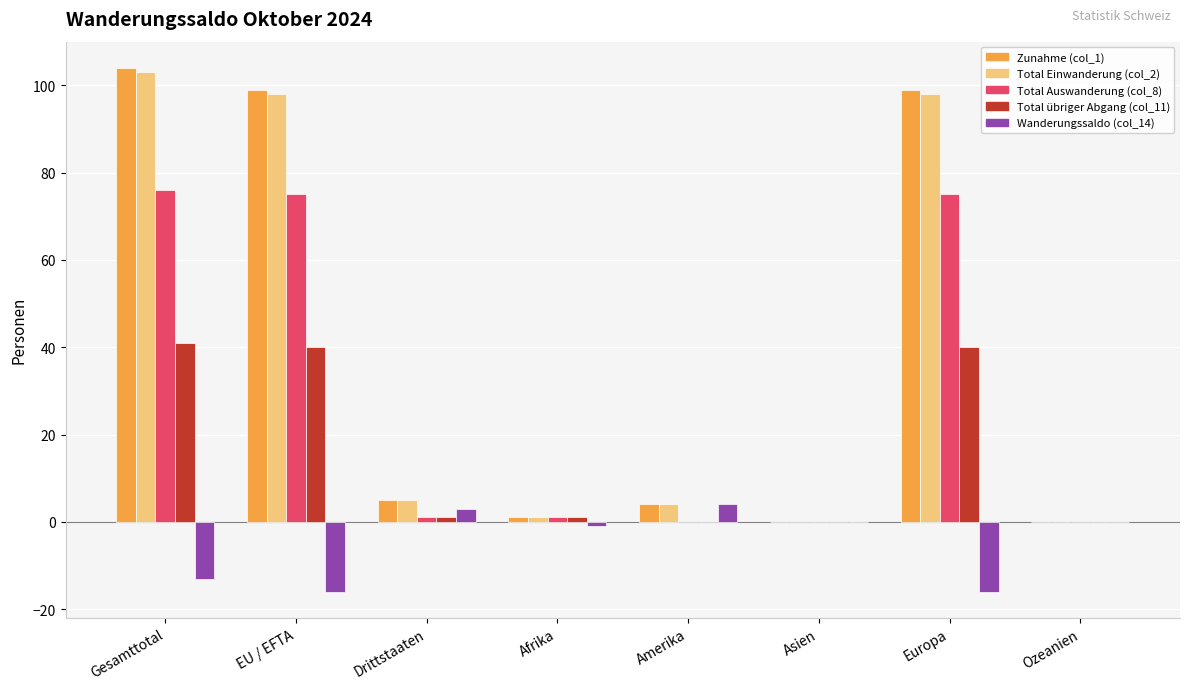

What is the greatest value displayed?

104